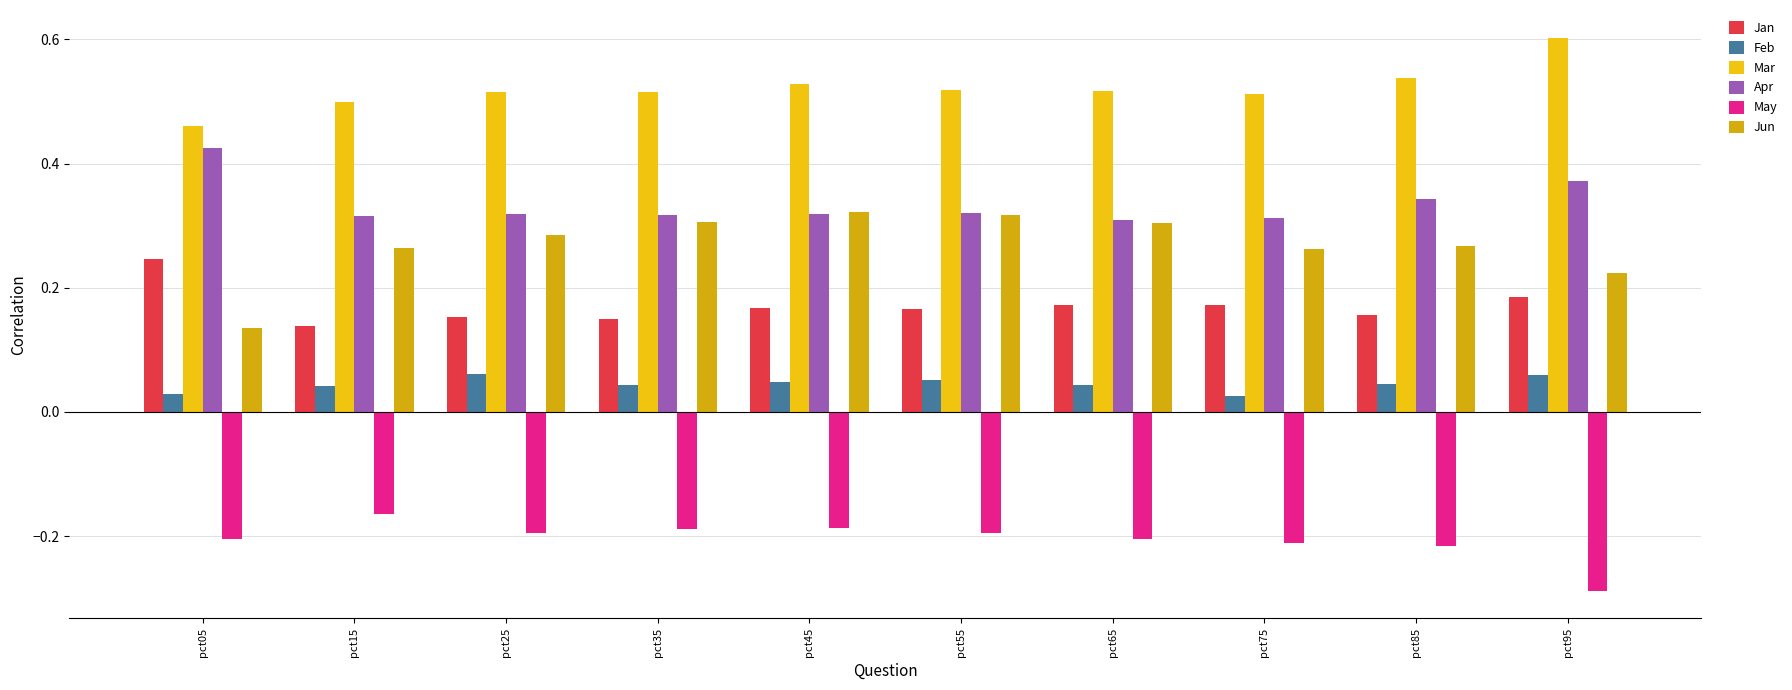

Does the chart contain any negative values?

Yes